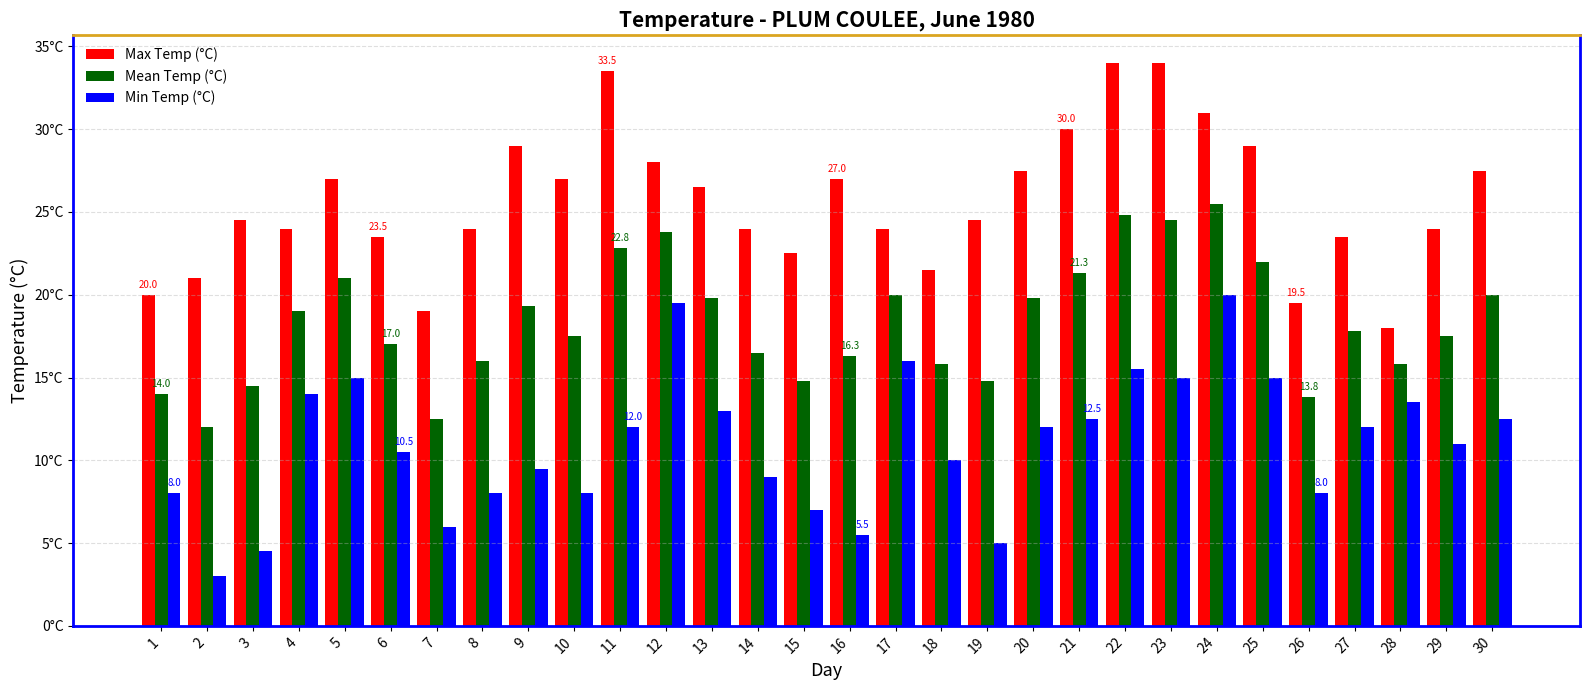

Are the bars horizontal?

No